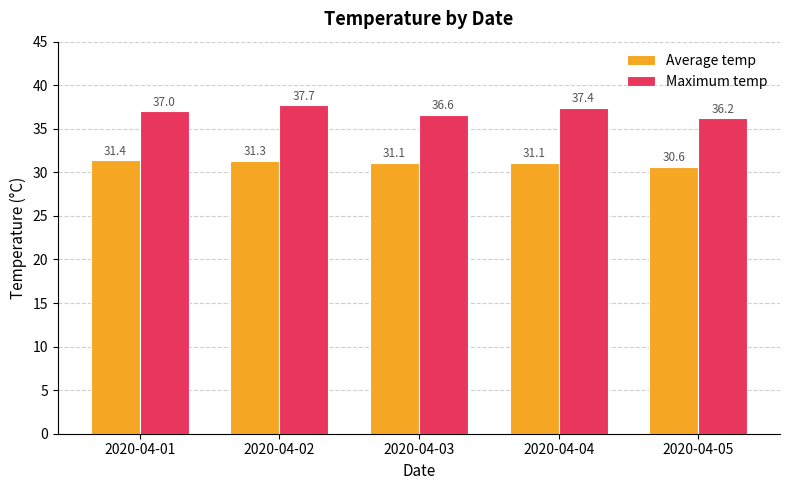

How many values in the Average temp series exceed 31?

4